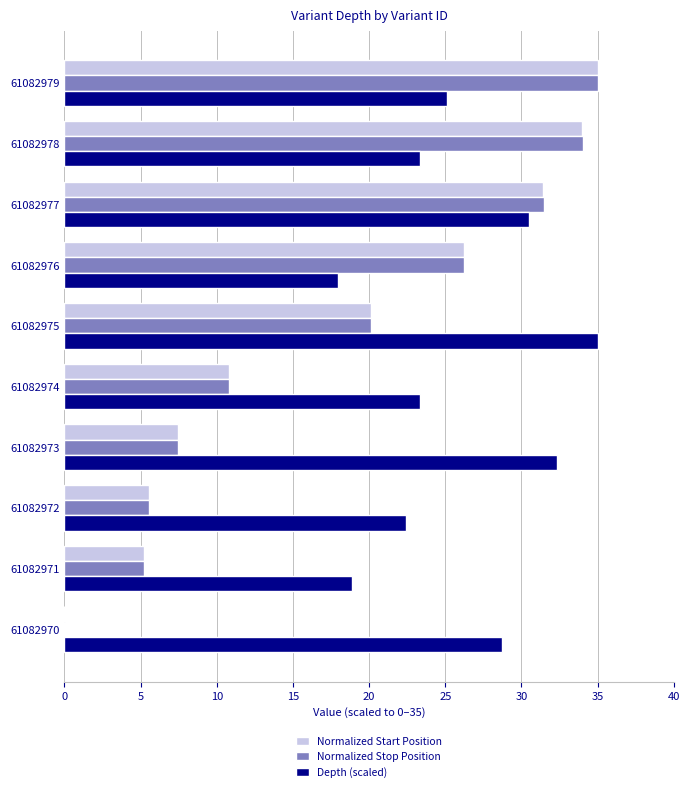

Which series has the largest total across all categories?

Depth (scaled)